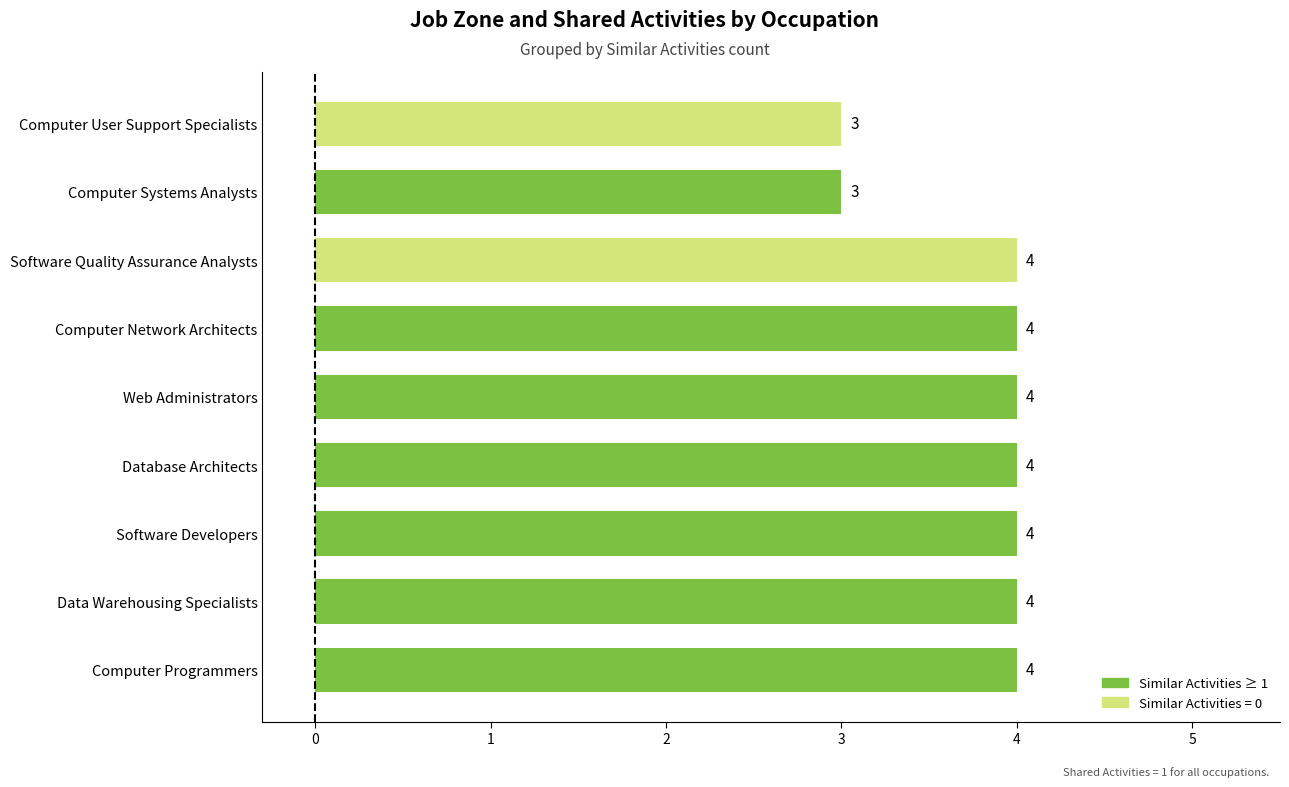

The value at Data Warehousing Specialists is 1. True or false?

False